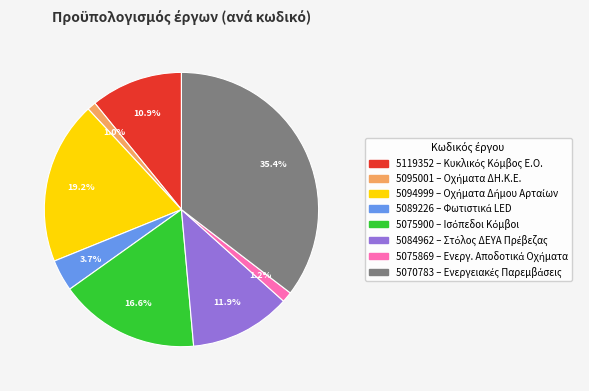

Which has a higher value, 5075900 or 5094999?

5094999